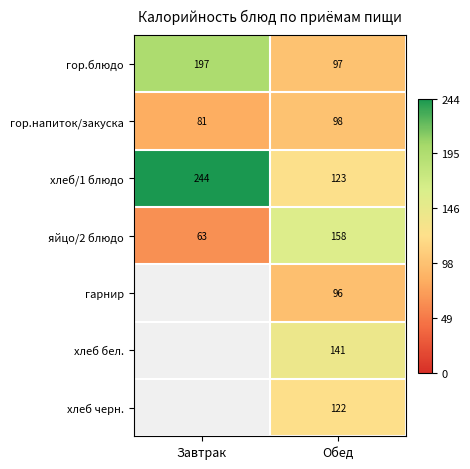

At which category is the sum across all series the highest?

Обед